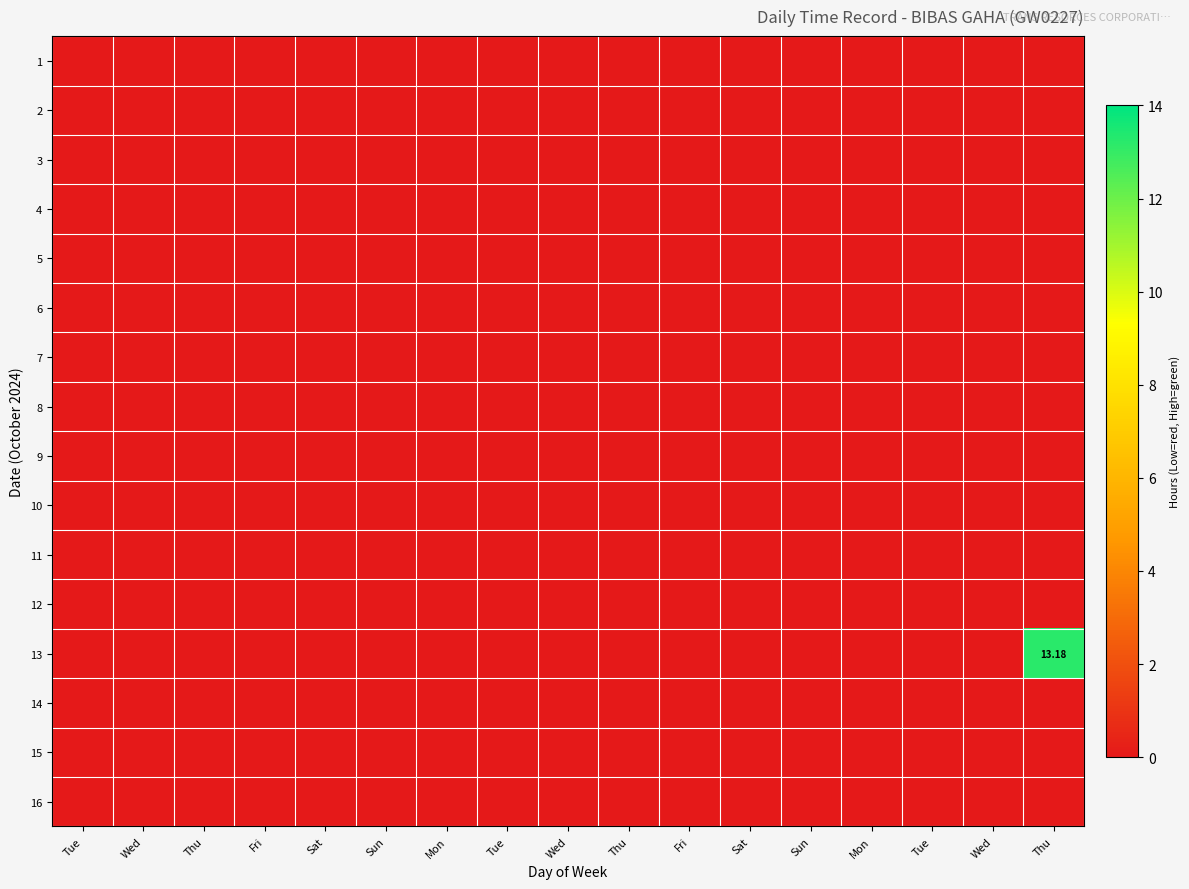

Rank the series by their maximum value, from highest to lowest.

13, 1, 2, 3, 4, 5, 6, 7, 8, 9, 10, 11, 12, 14, 15, 16